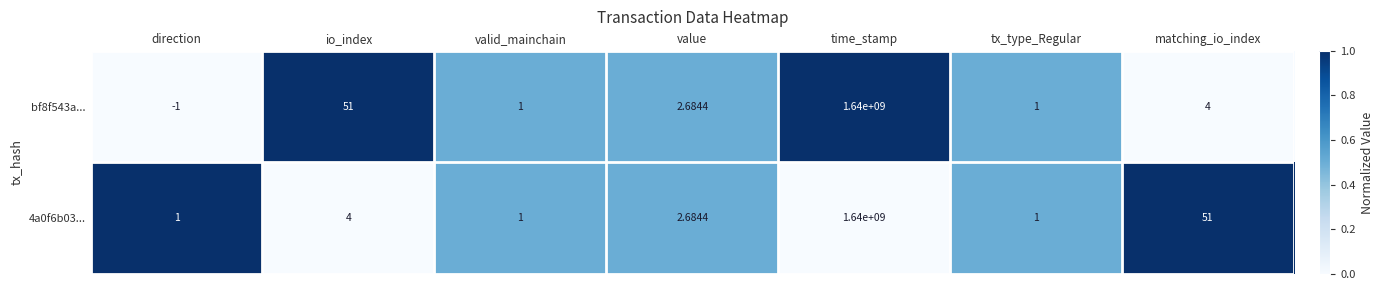

At which label does 4a0f6b03... first exceed 2?

io_index